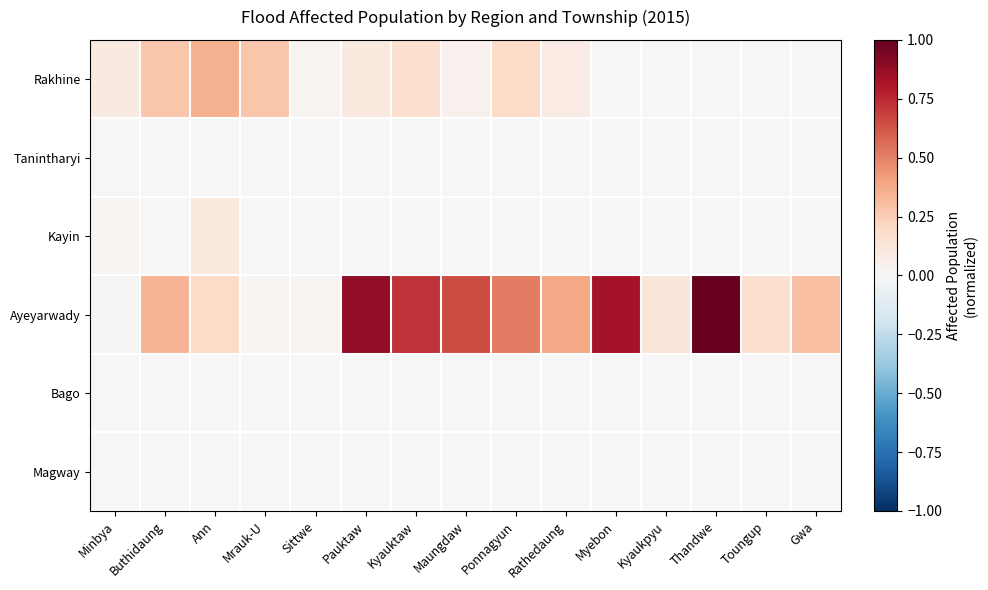

At which category is the sum across all series the highest?

Thandwe